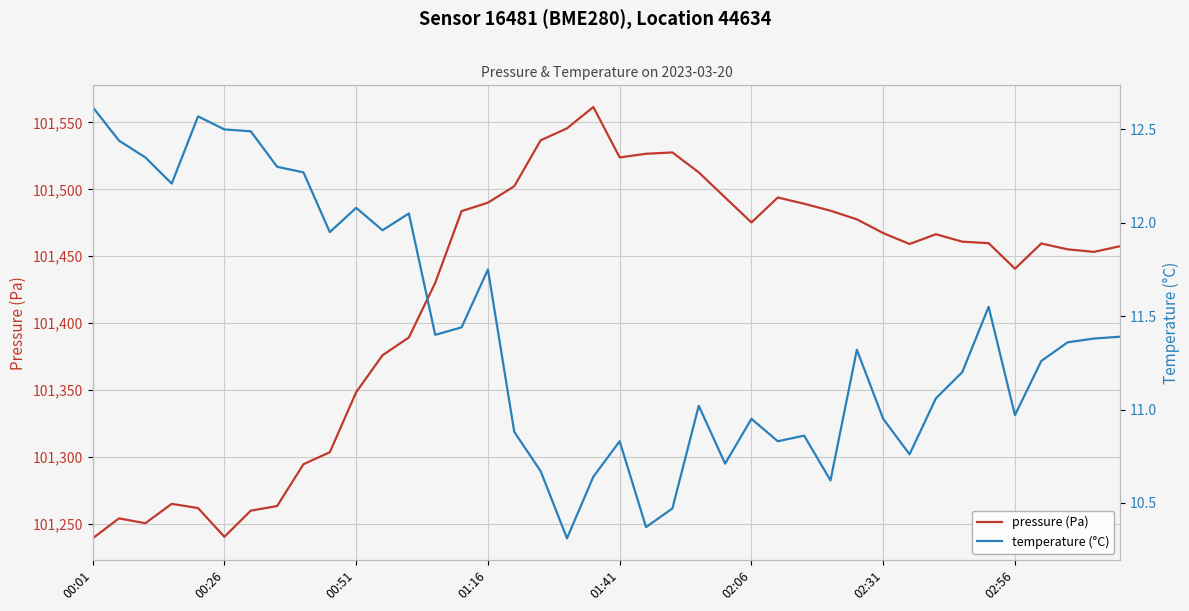

Is this an area chart (filled region under the line)?

No